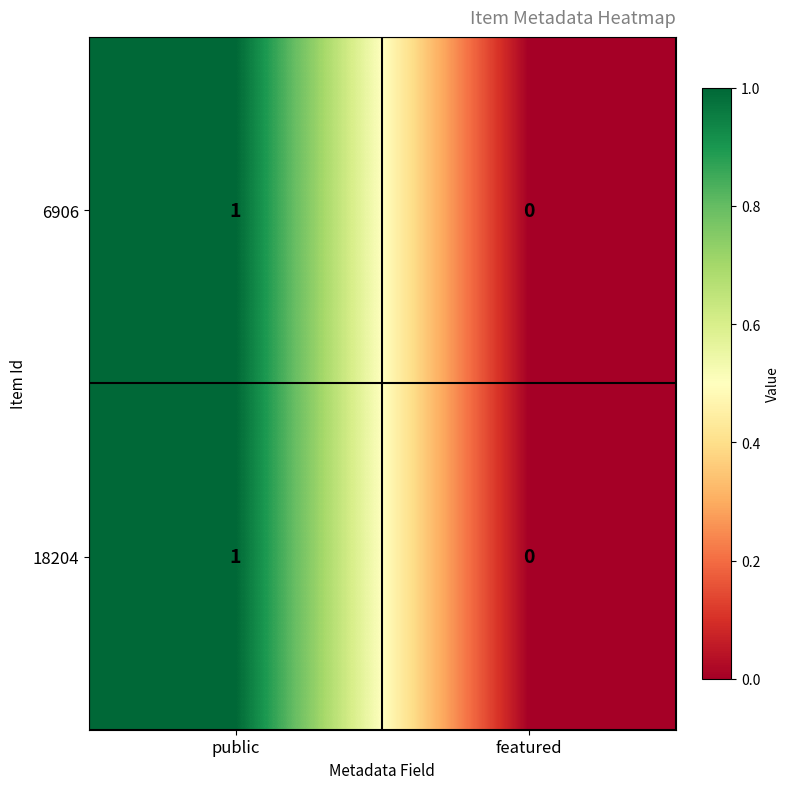

Where is 6906 nearest to the value 0?

featured